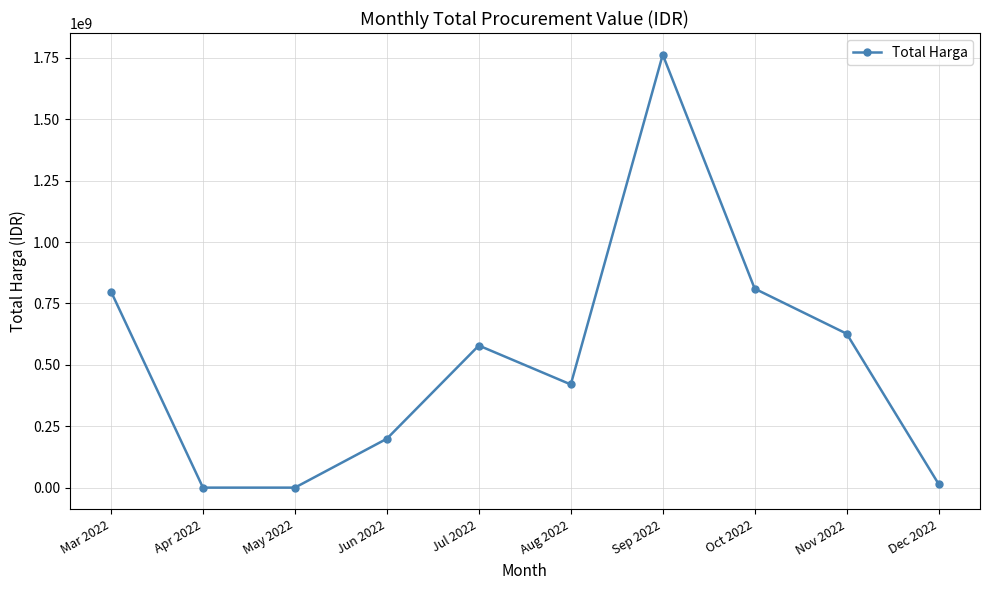

True or false: the data shows 0 at Apr 2022.

True